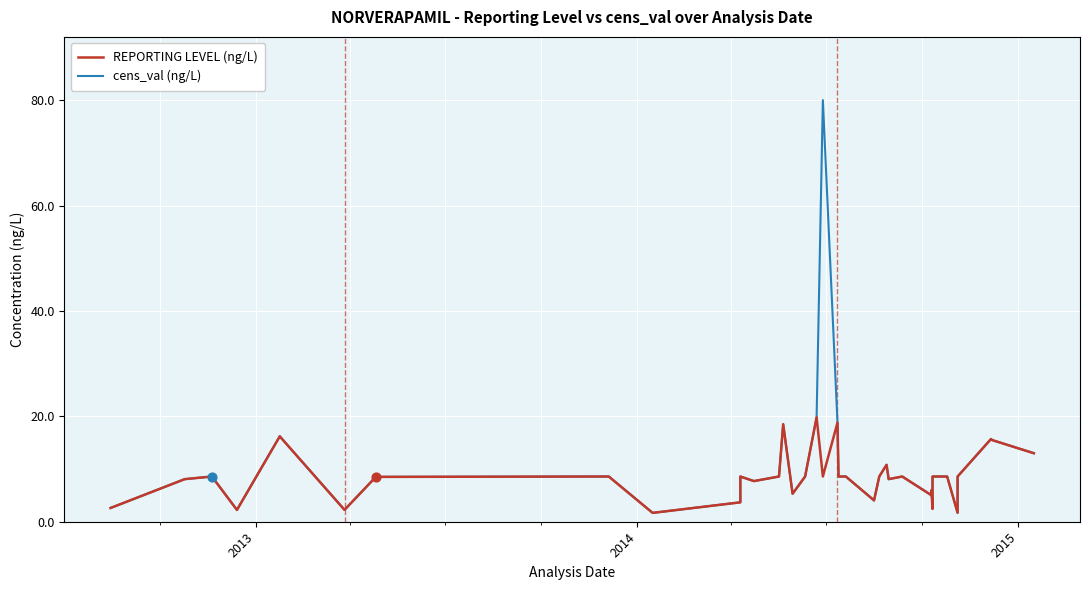

Which series has the largest total across all categories?

cens_val (ng/L)